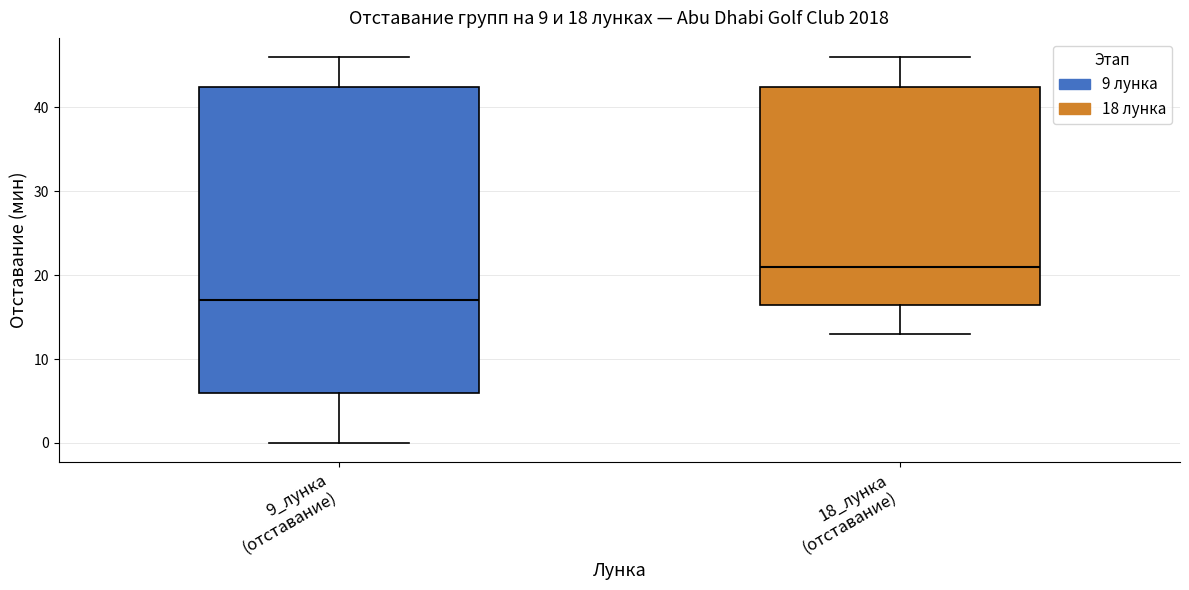

Which box is the tallest, from its lower edge to its upper edge?

9_лунка (отставание)